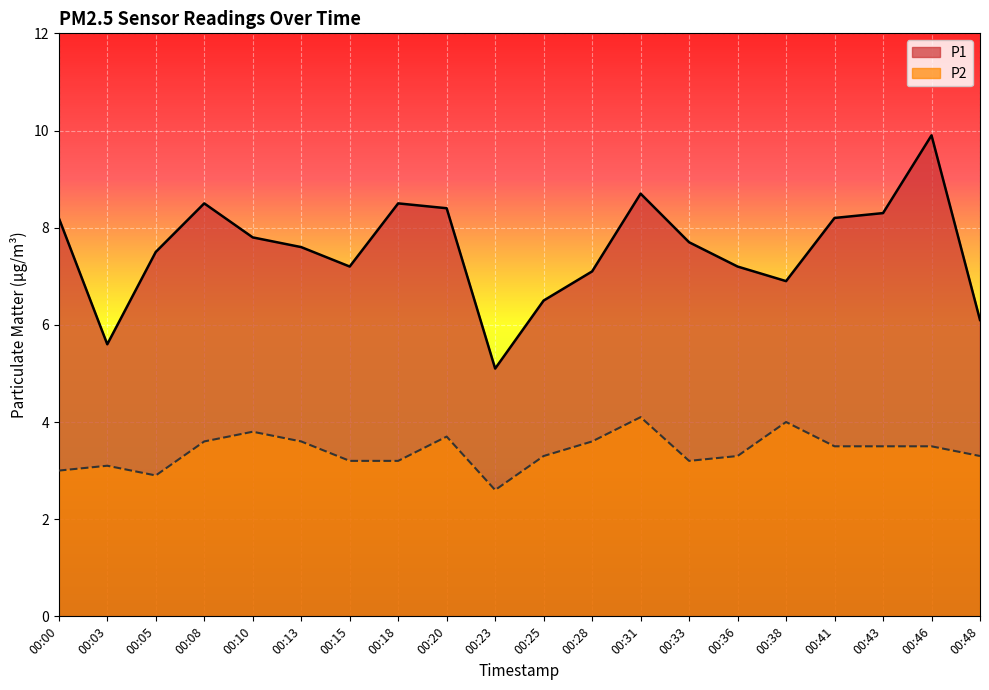

Rank the series by their maximum value, from lowest to highest.

P2, P1